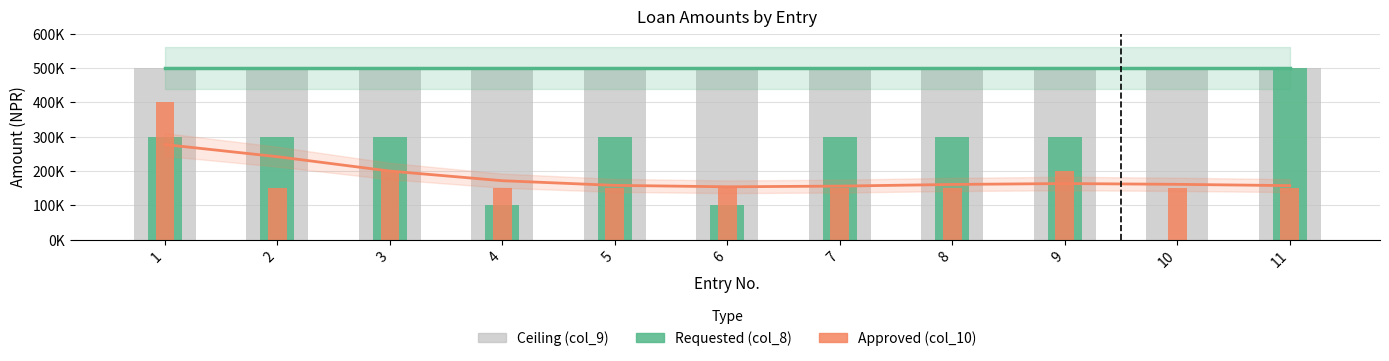

At which label is Approved trend closest to 215439?

3